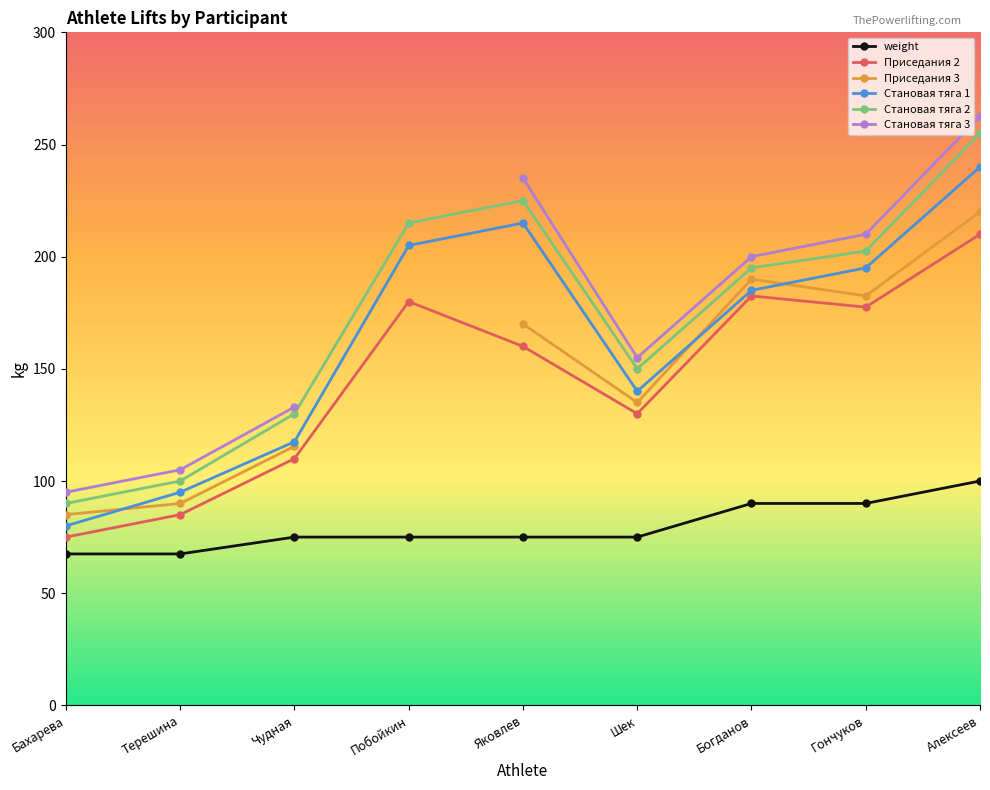

What is the sum of all Приседания 2 values?

1310.0